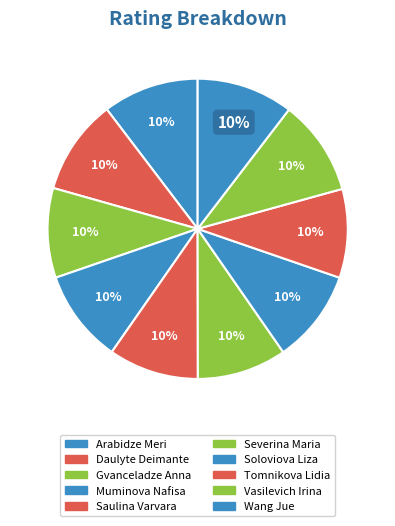

What portion of the pie excludes Saulina Varvara?

90.3%